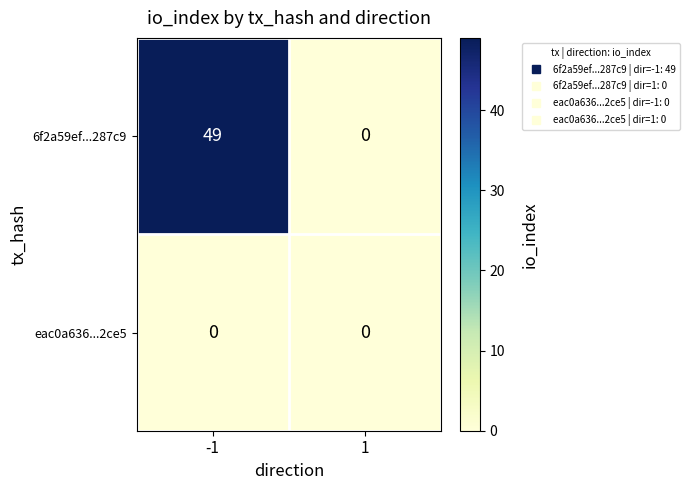

Reading left to right, list all the values displayed in this chart.

6f2a59ef...287c9: -1=49	1=0
eac0a636...2ce5: -1=0	1=0